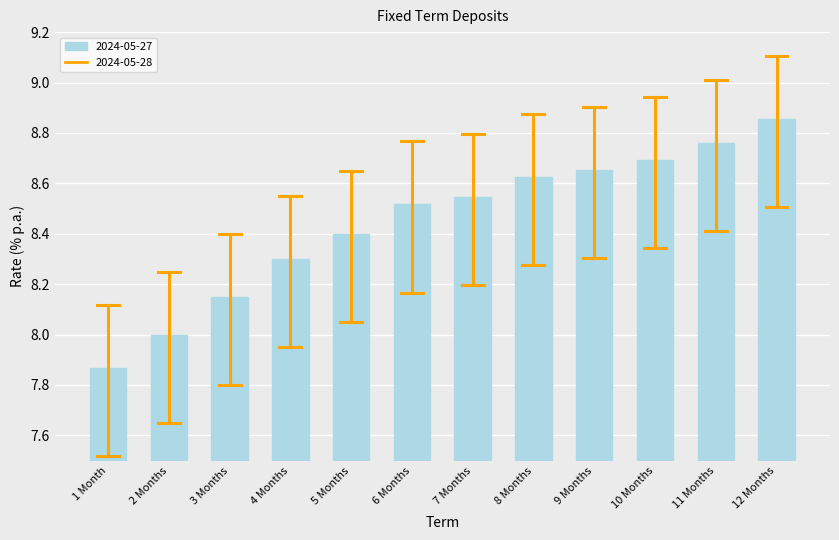

What is the change in value from 8 Months to 10 Months?

+0.1